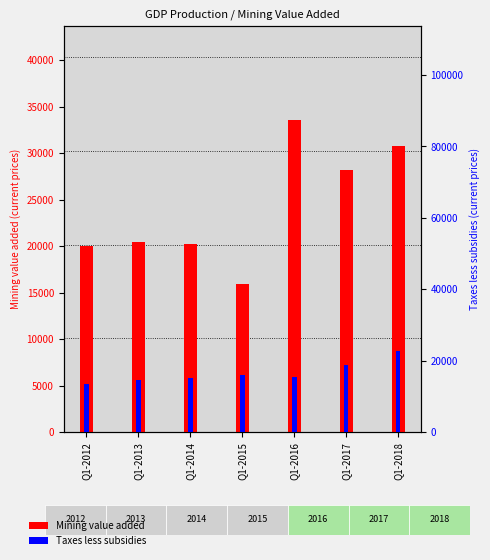

How many data points does each series have?

7